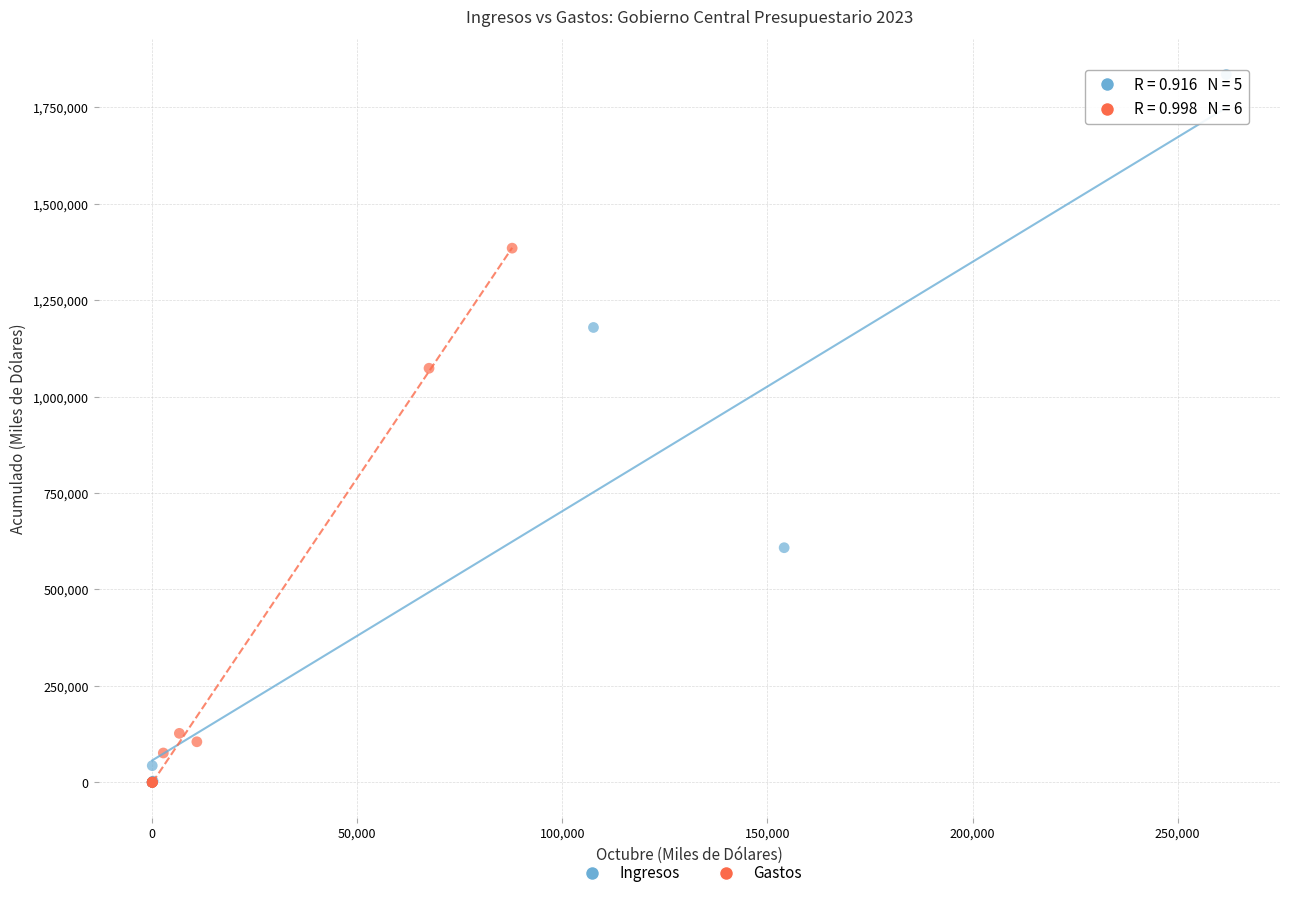

Which series contains the highest Y value?

Ingresos